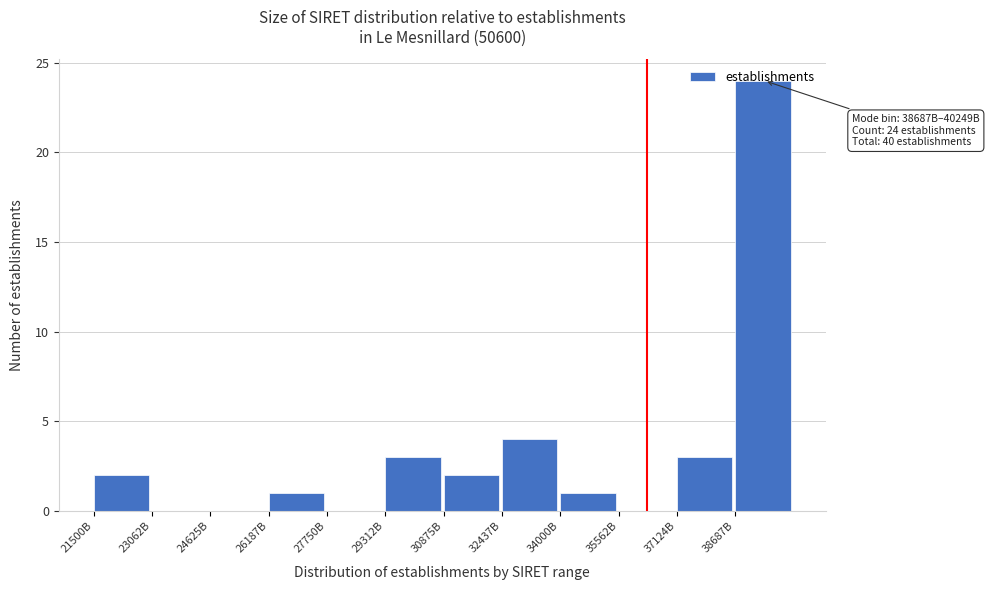

What is the sum of all values?

40